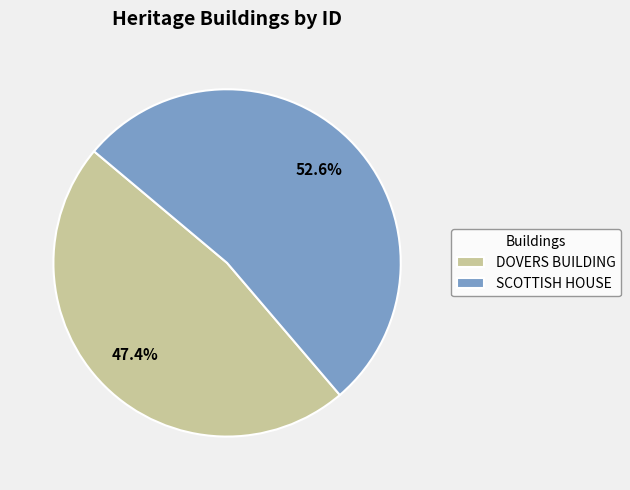

Count the number of slices in the pie.

2